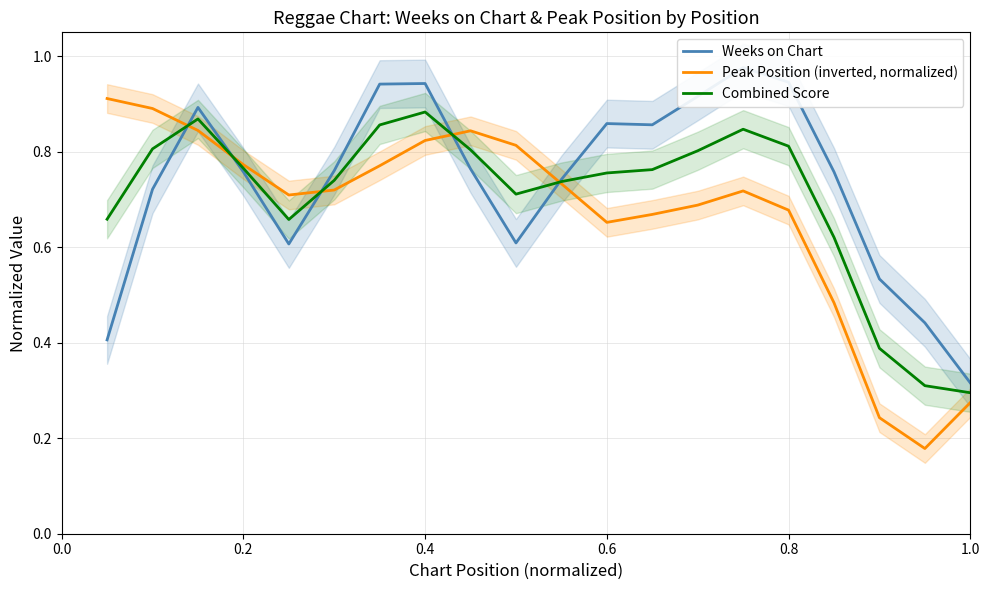

Reading left to right, extract all data points from this chart.

Weeks on Chart: 0.4	0.7	0.9	0.8	0.6	0.8	0.9	0.9	0.8	0.6	0.7	0.9	0.9	0.9	1.0	0.9	0.8	0.5	0.4	0.3
Peak Position (inverted, normalized): 0.9	0.9	0.8	0.8	0.7	0.7	0.8	0.8	0.8	0.8	0.7	0.7	0.7	0.7	0.7	0.7	0.5	0.2	0.2	0.3
Combined Score: 0.7	0.8	0.9	0.8	0.7	0.7	0.9	0.9	0.8	0.7	0.7	0.8	0.8	0.8	0.8	0.8	0.6	0.4	0.3	0.3